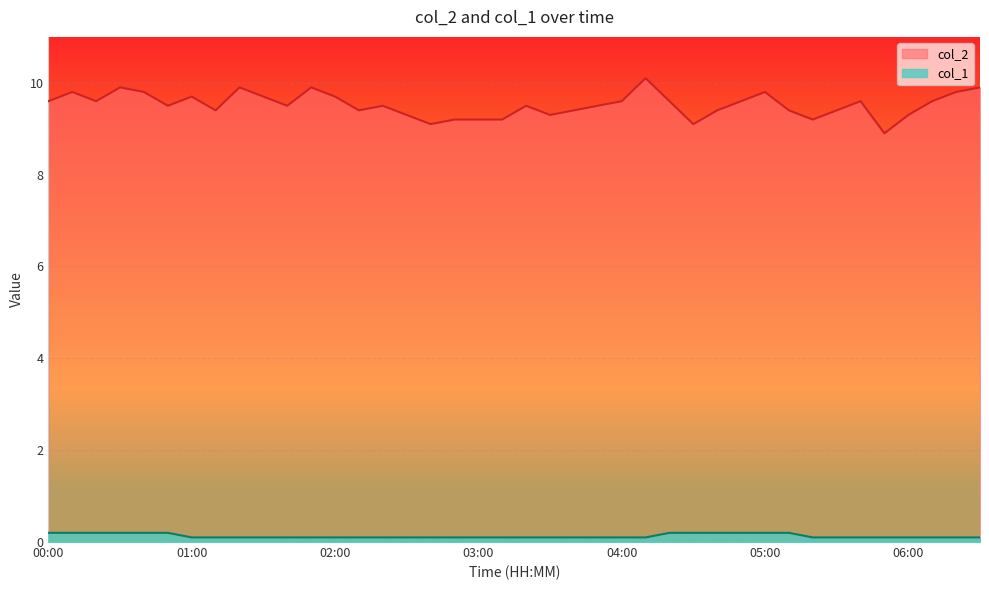

True or false: col_2 and col_1 cross at least once.

False